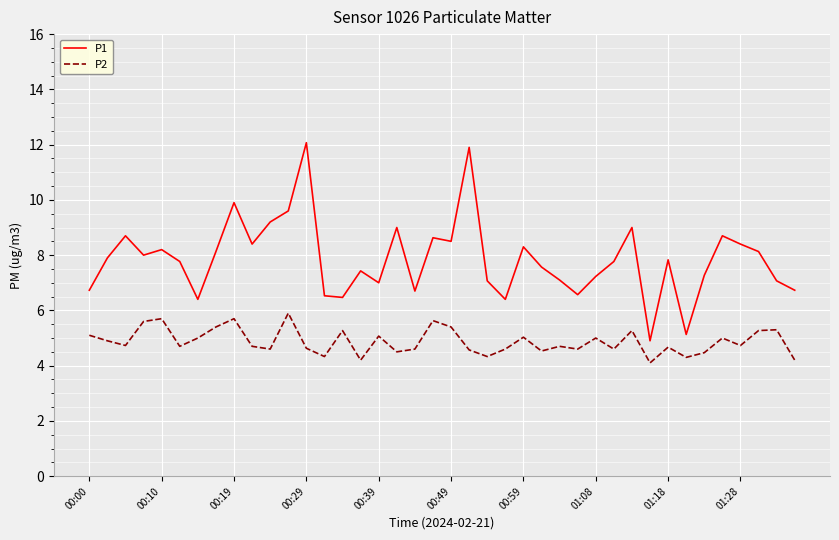

True or false: P2 and P1 cross at least once.

False